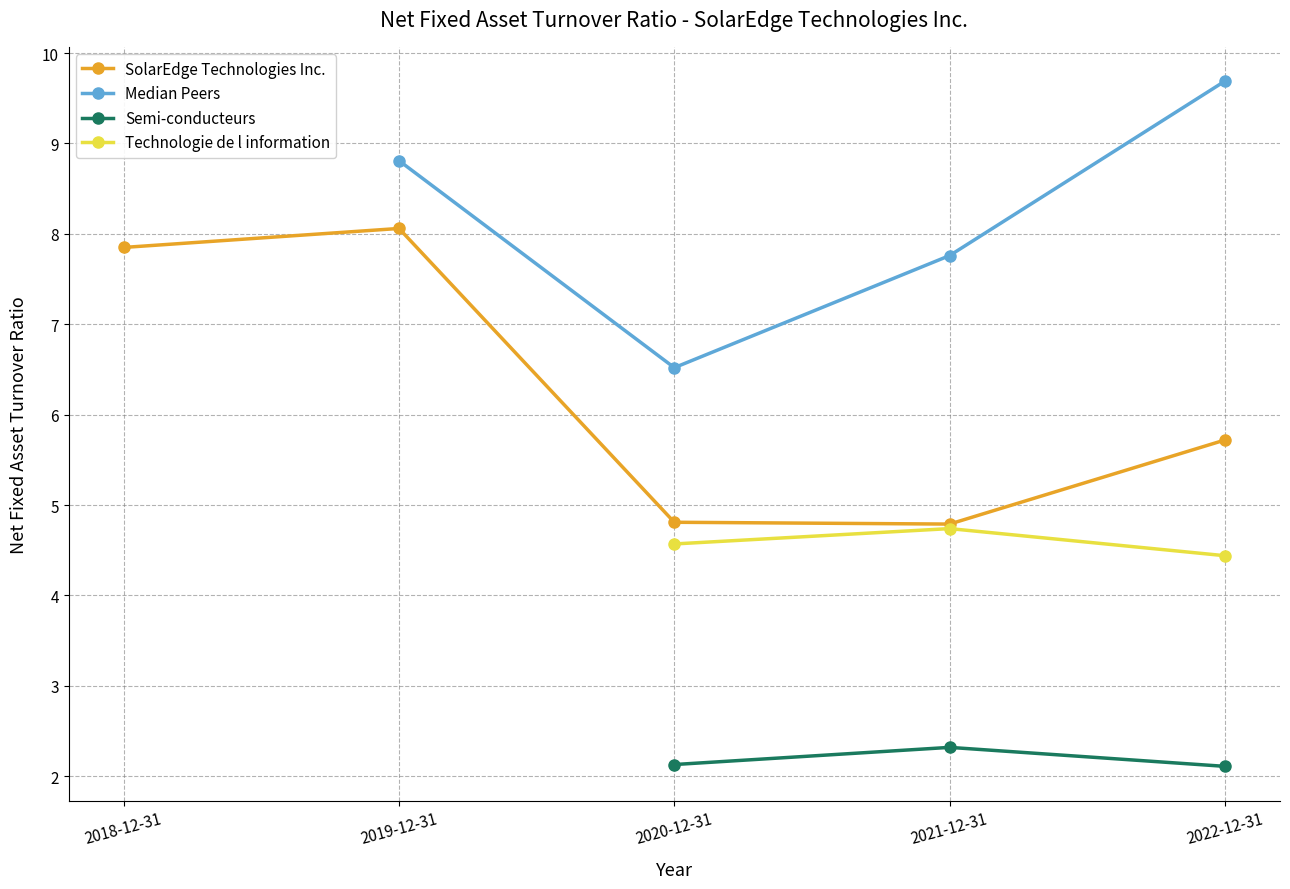

True or false: Technologie de l information and SolarEdge Technologies Inc. intersect in this chart.

False